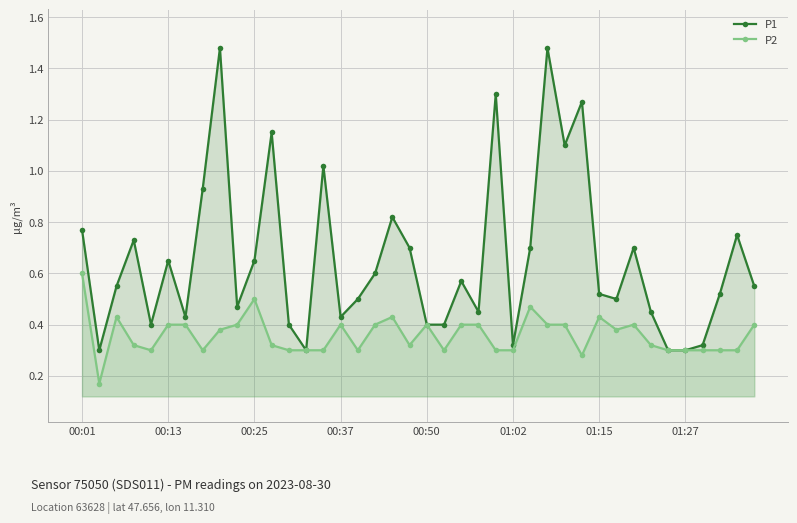

Reading left to right, extract all data points from this chart.

P1: 0.8	0.3	0.6	0.7	0.4	0.7	0.4	0.9	1.5	0.5	0.7	1.1	0.4	0.3	1.0	0.4	0.5	0.6	0.8	0.7	0.4	0.4	0.6	0.5	1.3	0.3	0.7	1.5	1.1	1.3	0.5	0.5	0.7	0.5	0.3	0.3	0.3	0.5	0.8	0.6
P2: 0.6	0.2	0.4	0.3	0.3	0.4	0.4	0.3	0.4	0.4	0.5	0.3	0.3	0.3	0.3	0.4	0.3	0.4	0.4	0.3	0.4	0.3	0.4	0.4	0.3	0.3	0.5	0.4	0.4	0.3	0.4	0.4	0.4	0.3	0.3	0.3	0.3	0.3	0.3	0.4